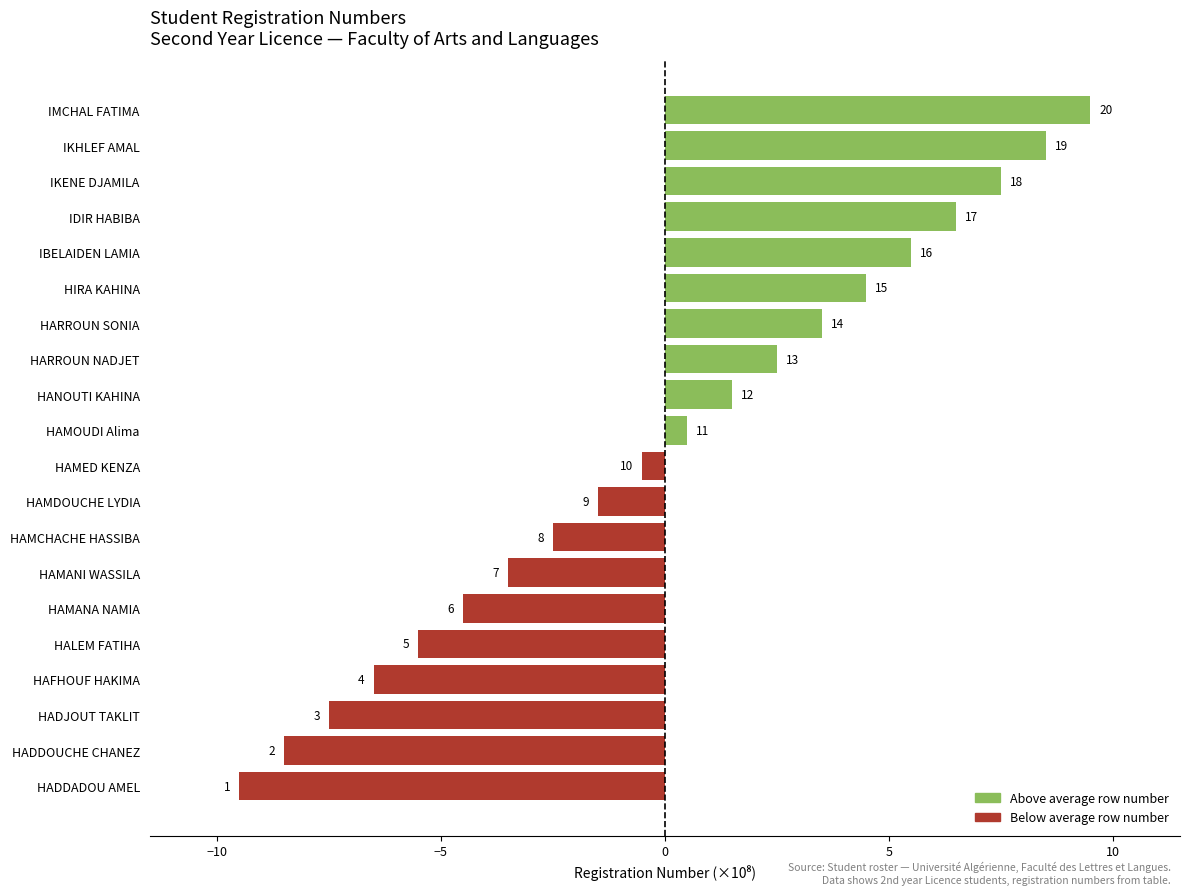

List the labels in order of value, largest first.

IMCHAL FATIMA, IKHLEF AMAL, IKENE DJAMILA, IDIR HABIBA, IBELAIDEN LAMIA, HIRA KAHINA, HARROUN SONIA, HARROUN NADJET, HANOUTI KAHINA, HAMOUDI Alima, HAMED KENZA, HAMDOUCHE LYDIA, HAMCHACHE HASSIBA, HAMANI WASSILA, HAMANA NAMIA, HALEM FATIHA, HAFHOUF HAKIMA, HADJOUT TAKLIT, HADDOUCHE CHANEZ, HADDADOU AMEL